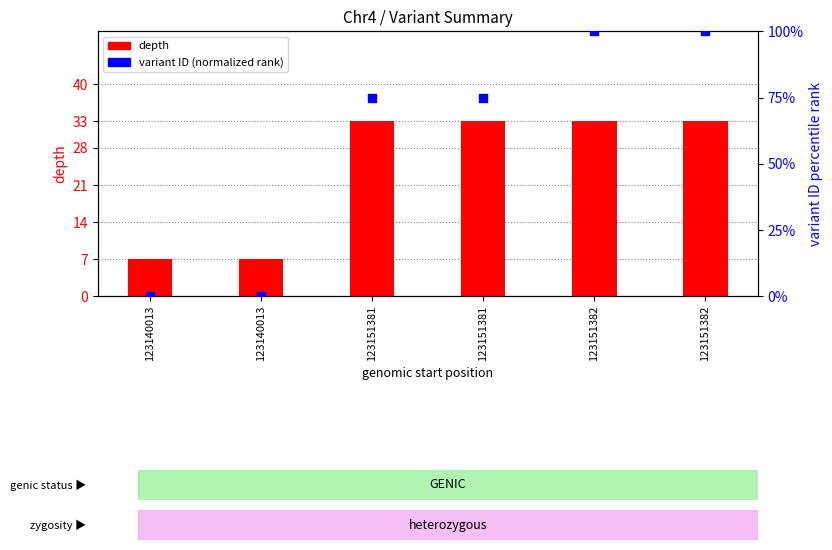

What are all the series names shown in the legend?

depth, variant ID (normalized rank)